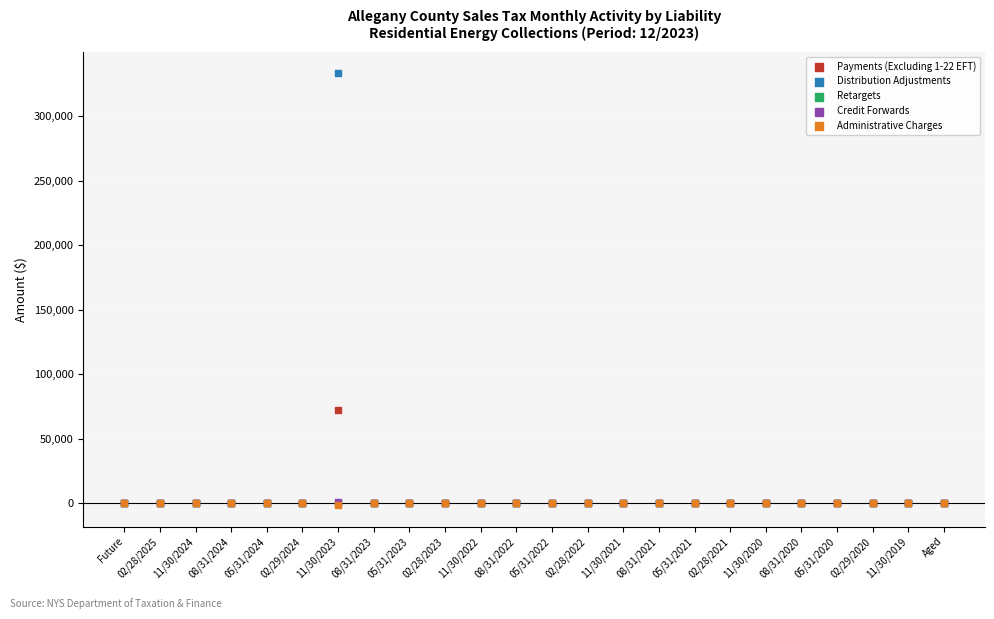

Which series has the largest Y range (max minus min)?

Distribution Adjustments